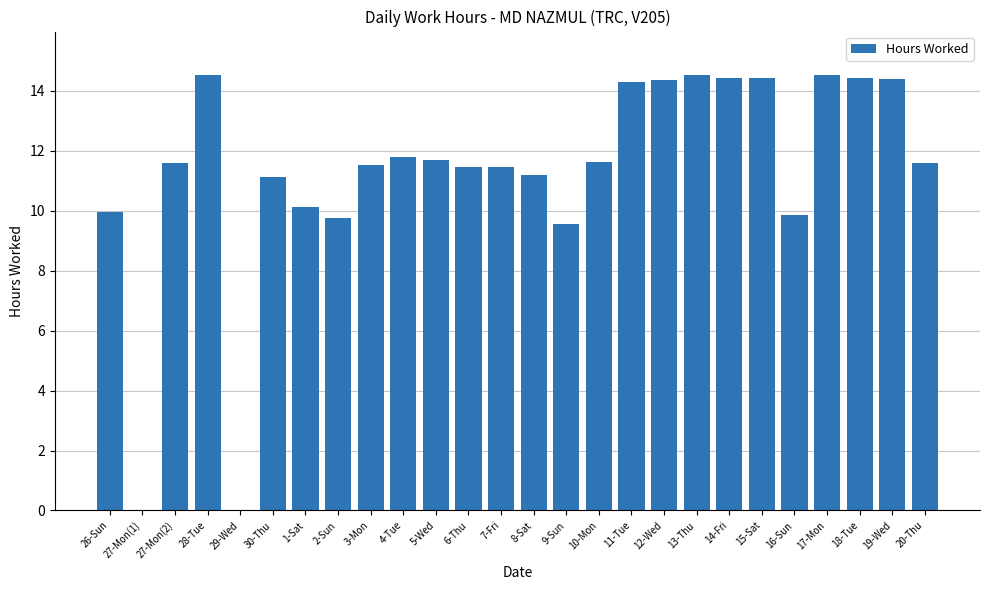

What is the sum of all values?

294.3